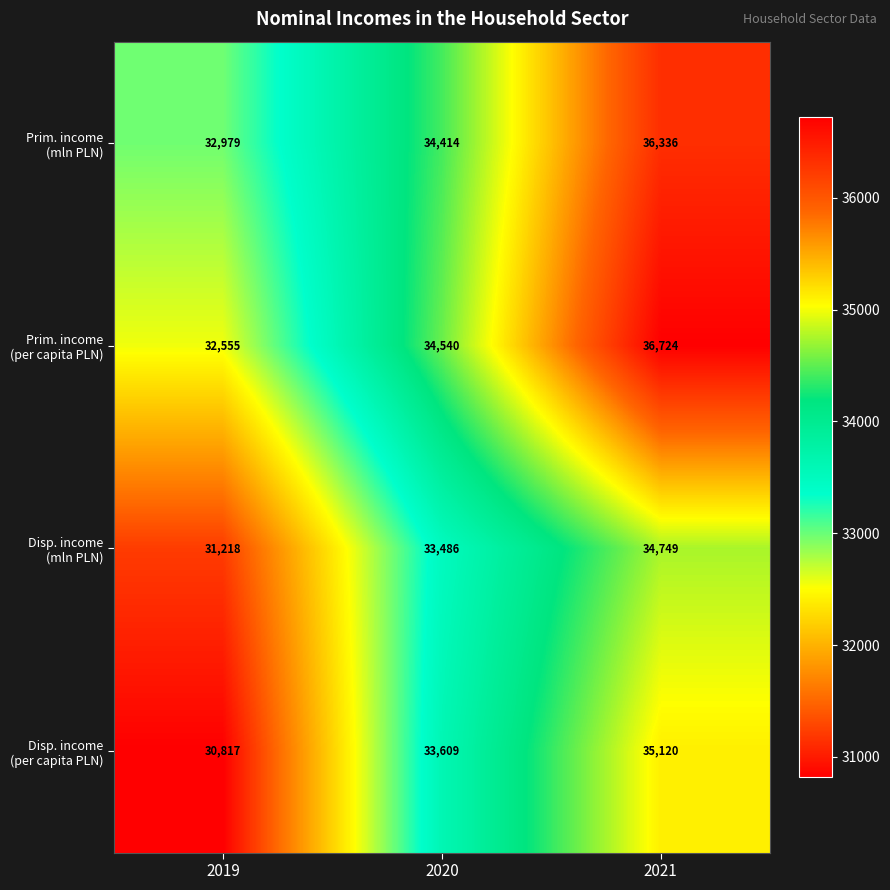

At how many categories does at least one series exceed 32057?

3